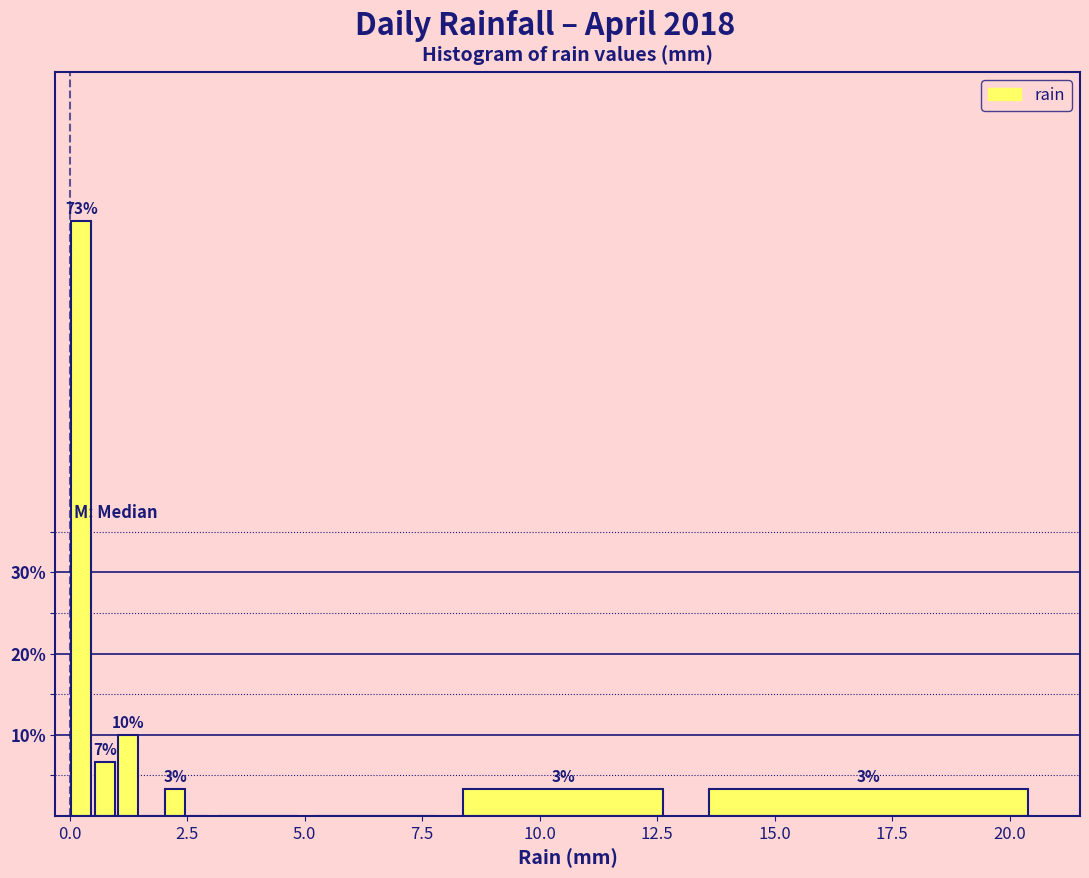

Read against the x-axis, roughly where is the centre of the tallest bar?

0.5